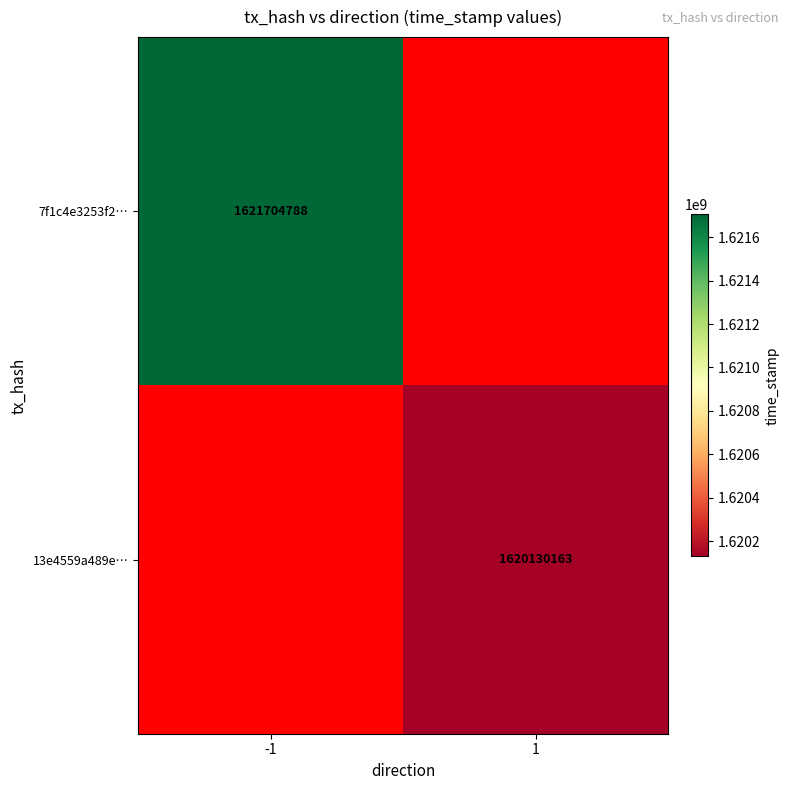

Is it true that 13e4559a489e… equals 1620130163 at 1?

True